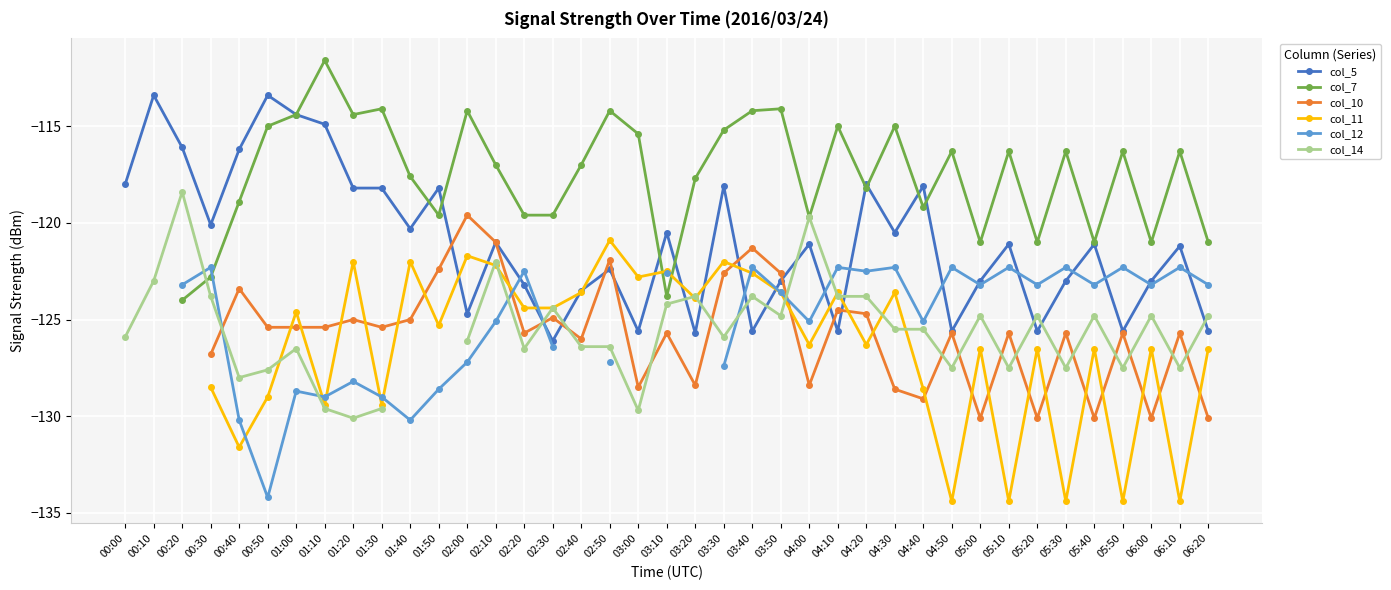

What is the smallest value displayed?

-134.4